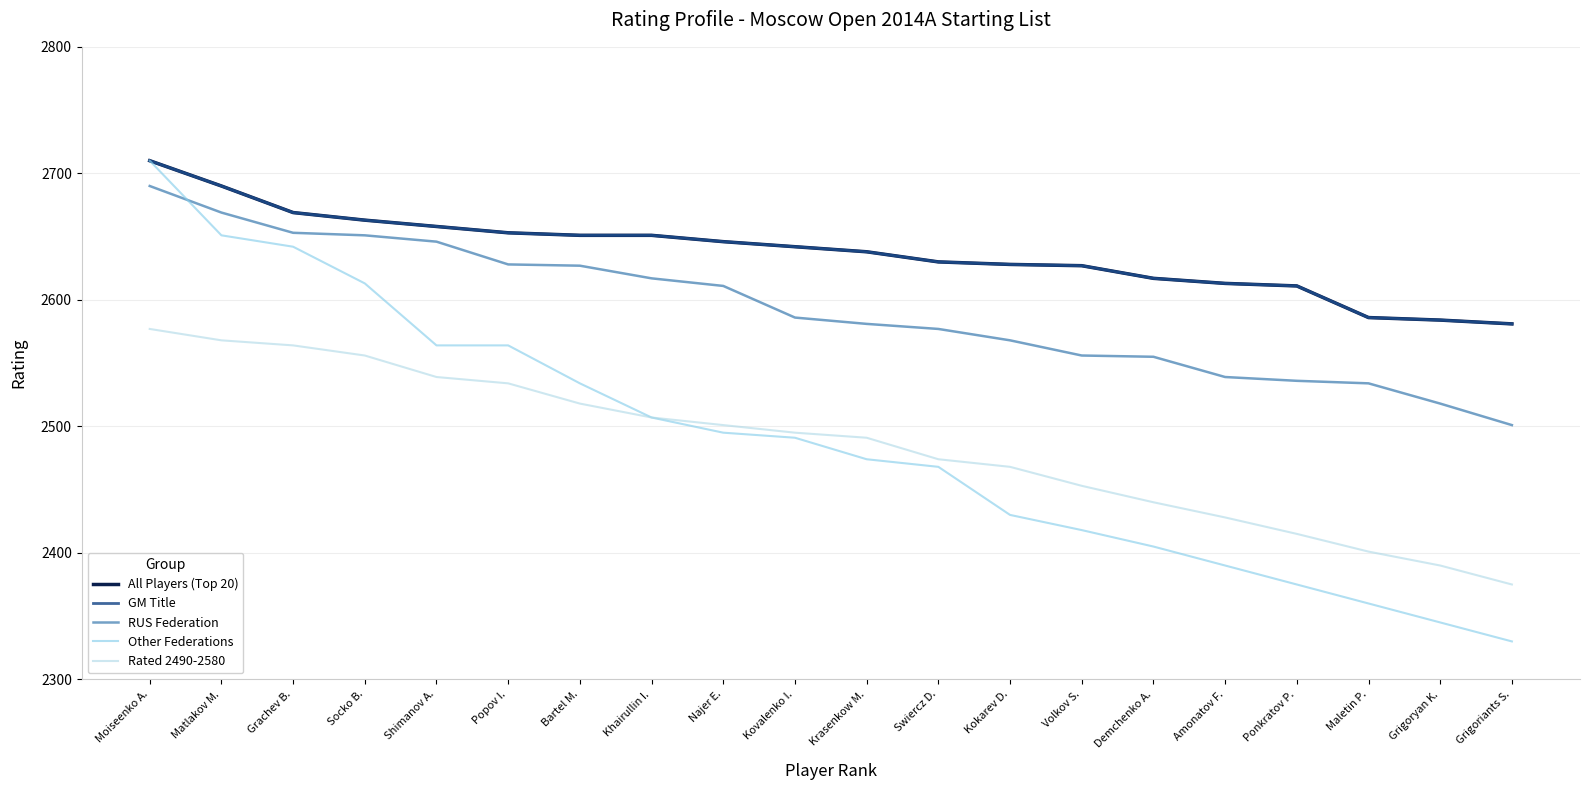

What is the smallest value displayed?

2330